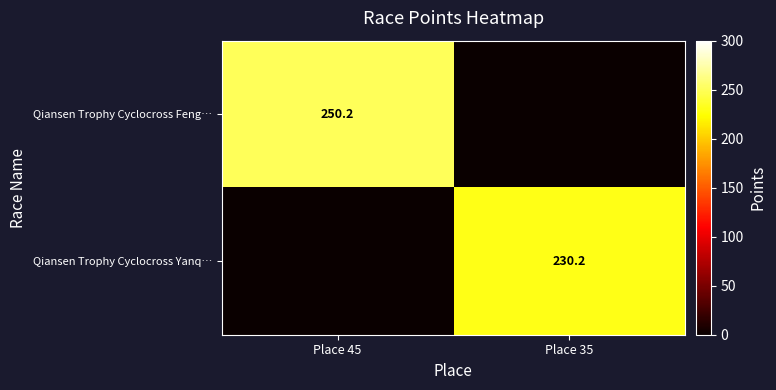

What is the spread (max minus min) of values at Place 35?

230.2